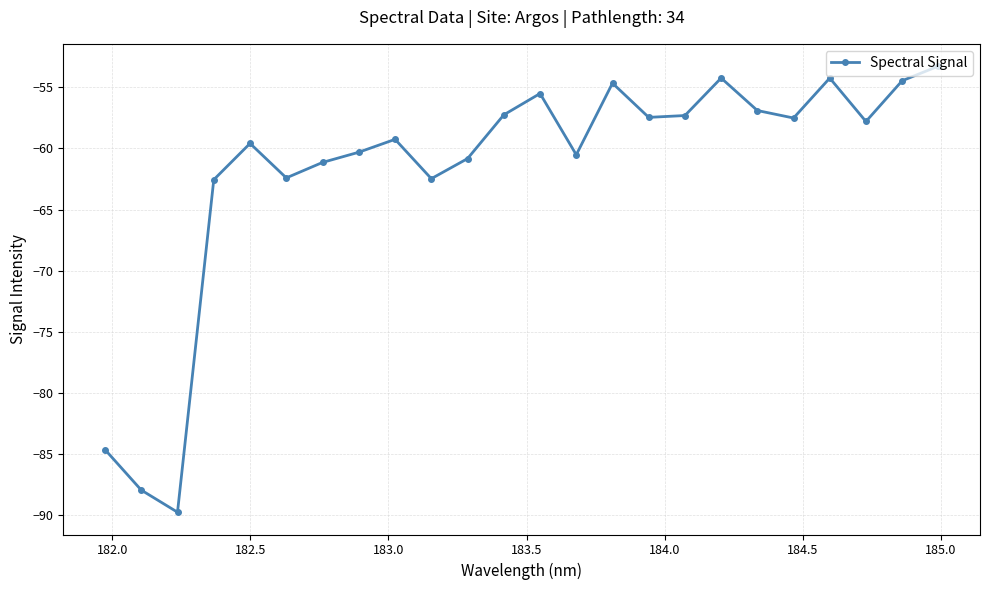

What is the value of the 16th point from the left?

-57.5